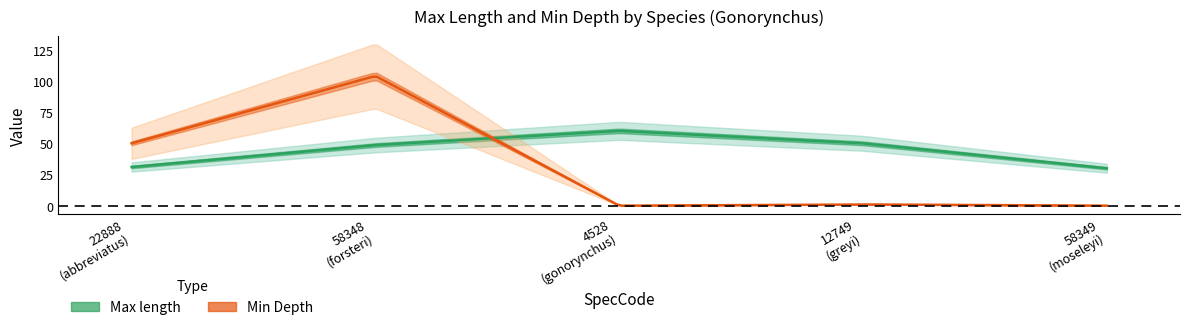

True or false: Min Depth has a value of -42.9 at 4528.

False